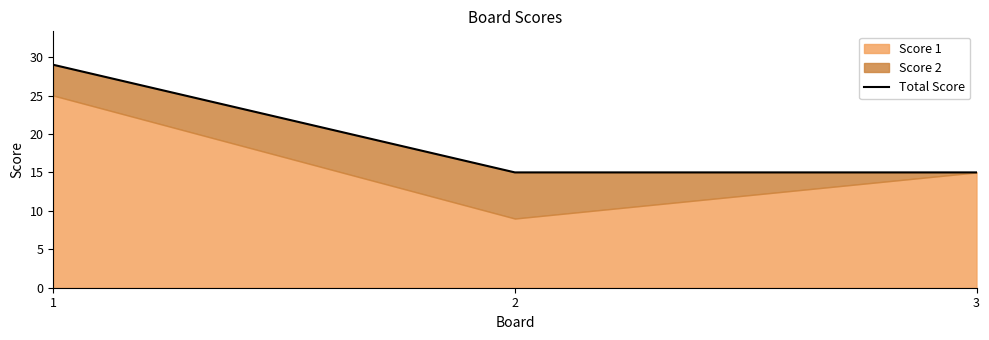

Count the values in the range 15 to 29.

3